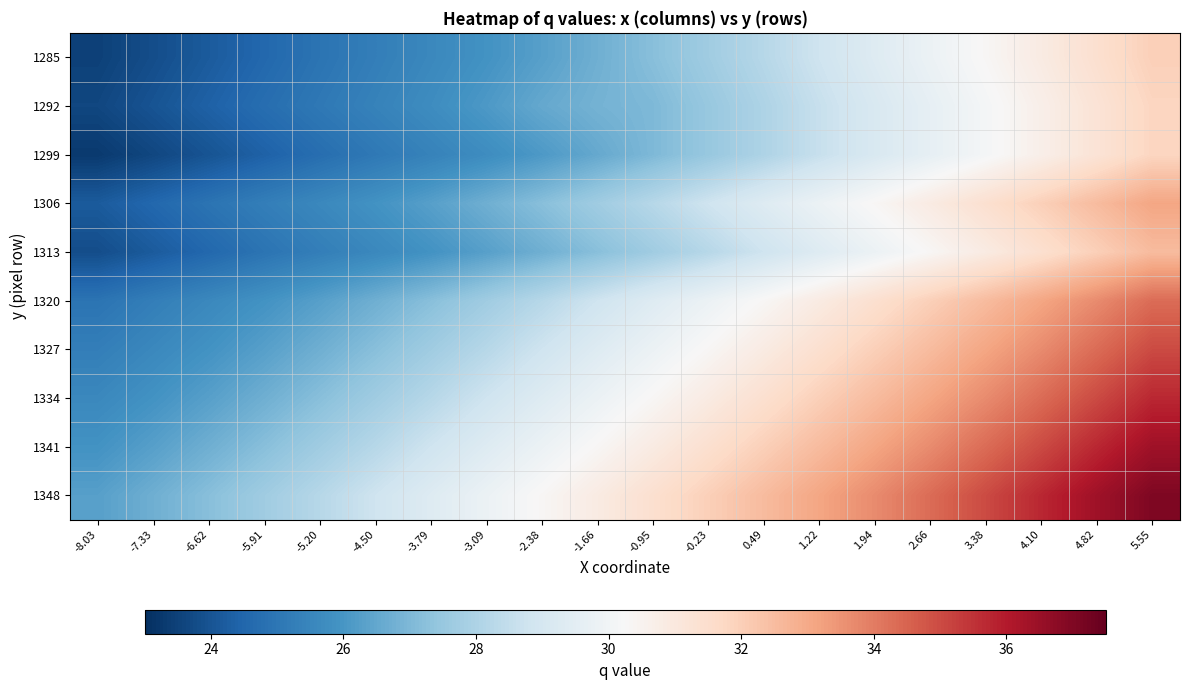

List the series in order of their peak value, lowest first.

1292, 1299, 1285, 1313, 1306, 1320, 1327, 1334, 1341, 1348